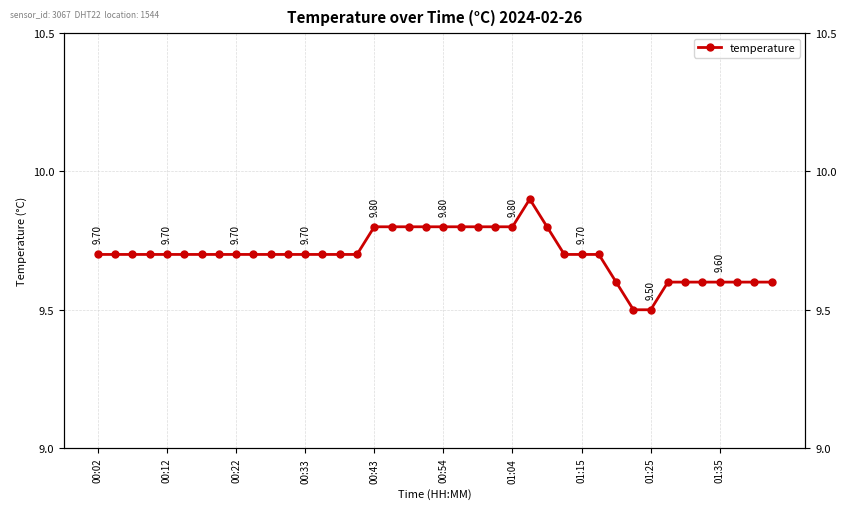

Count the values in the range 9 to 10.

40